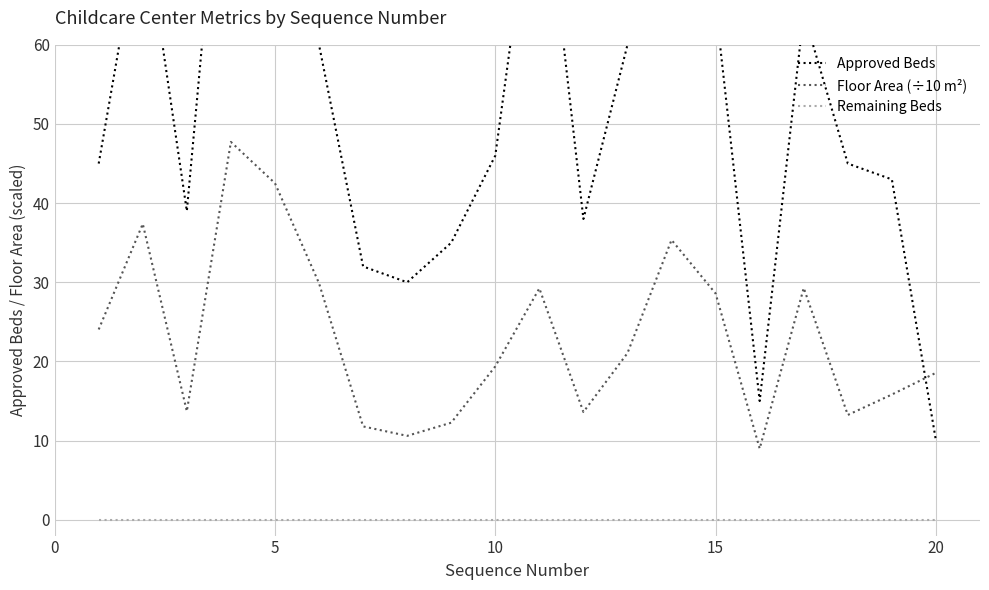

Which series has the widest spread of values?

Approved Beds